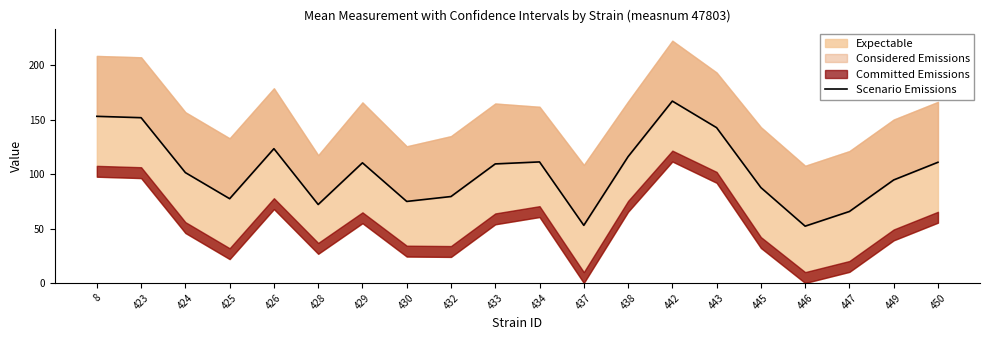

The value at 425 is 16.5. True or false?

False